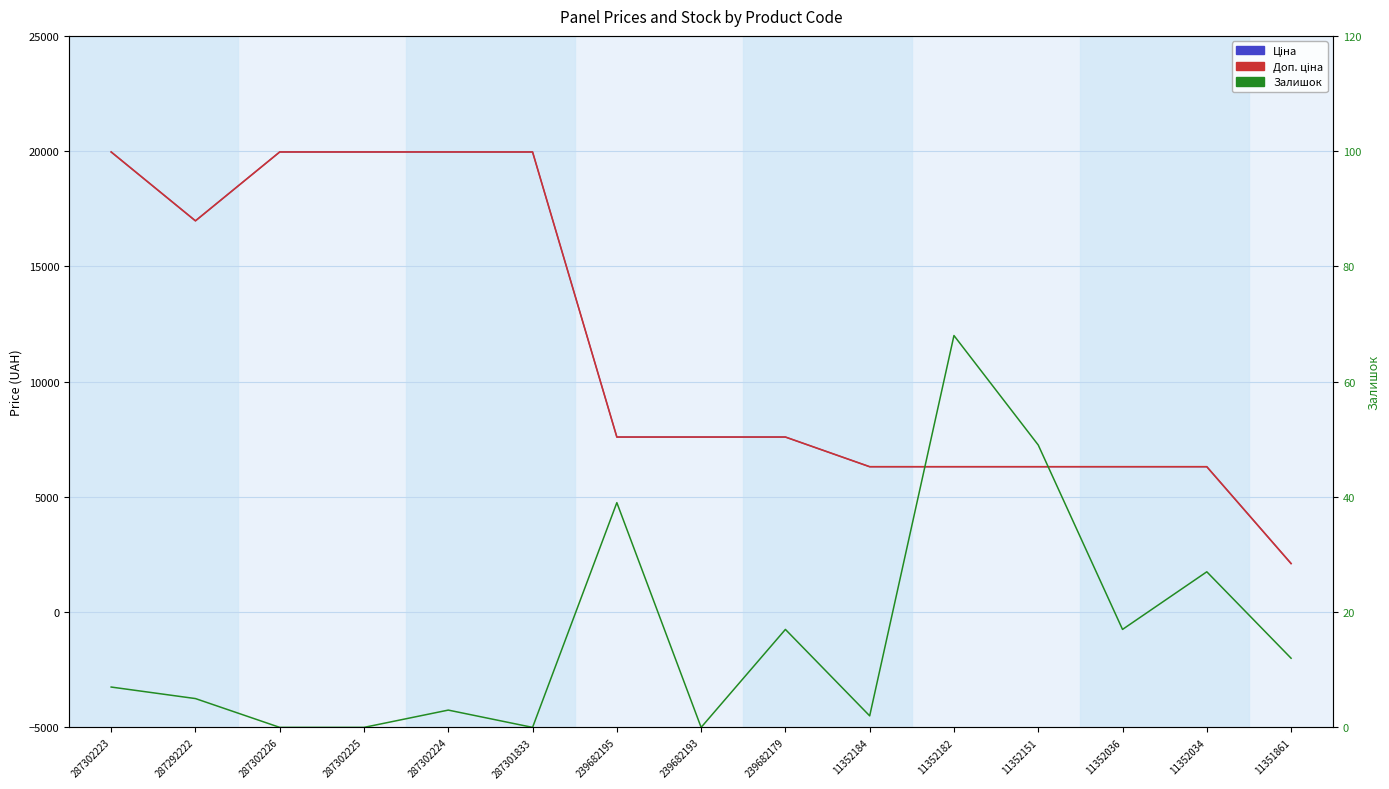

What is the label of the 11th point from the left?

11352182